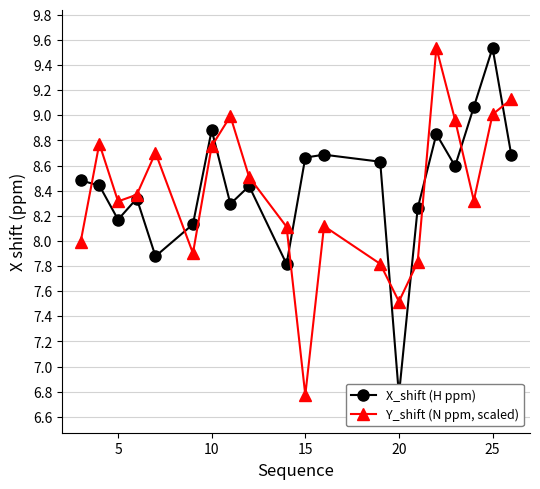

List the series in order of their peak value, lowest first.

X_shift (H ppm), Y_shift (N ppm, scaled)